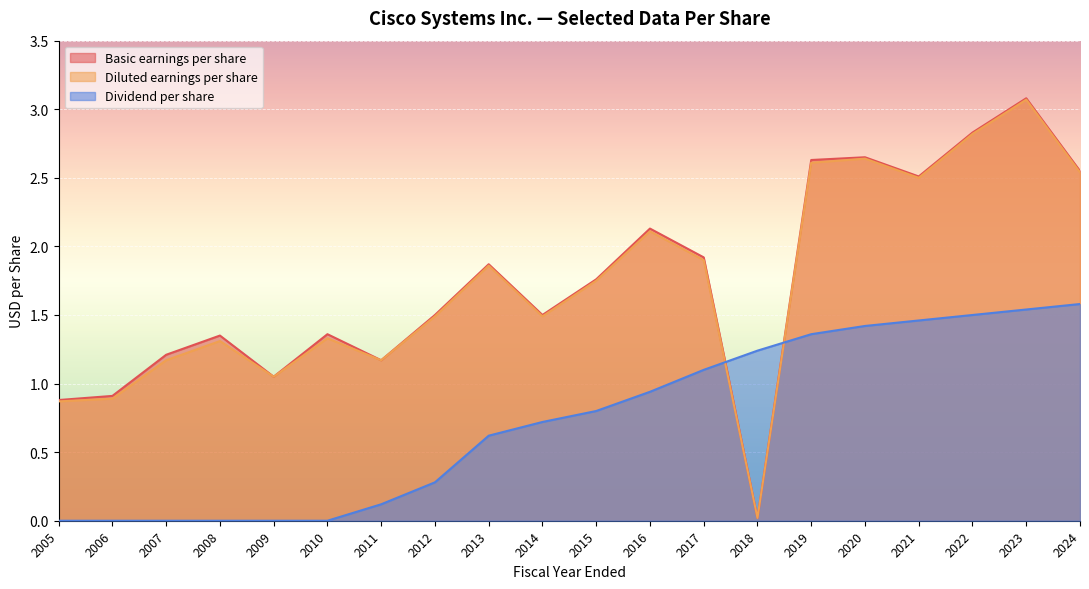

Is it true that Dividend per share equals 0.7 at 2014?

True